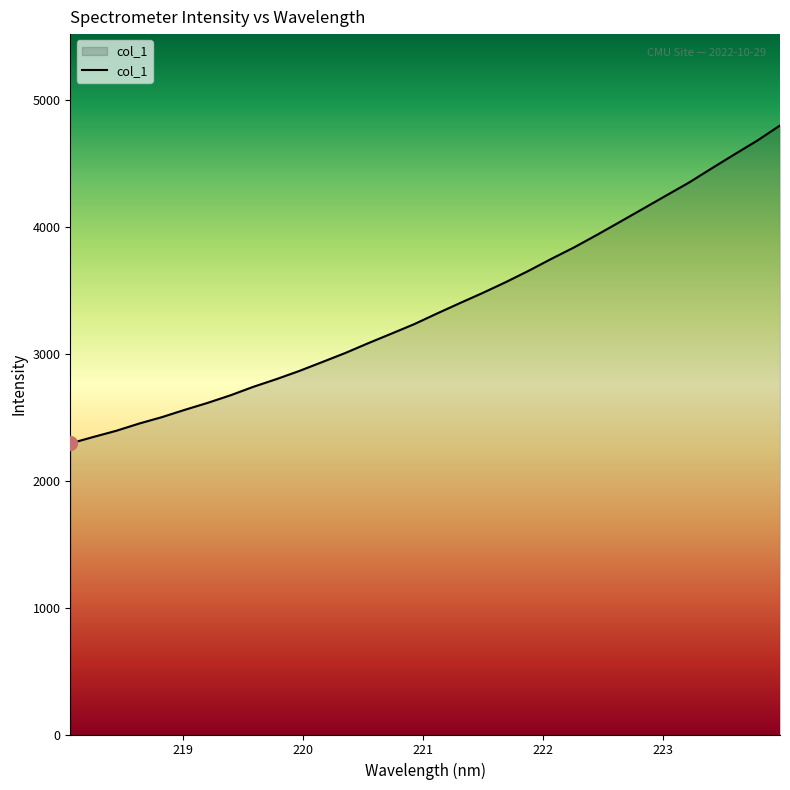

What is the maximum value shown in the chart?

4802.9